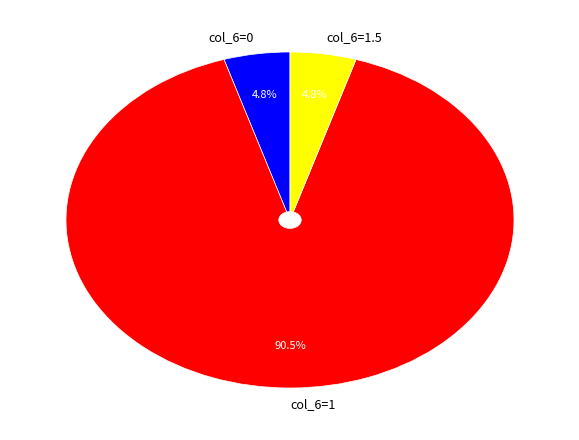

What portion of the pie excludes col_6=0?

95.2%